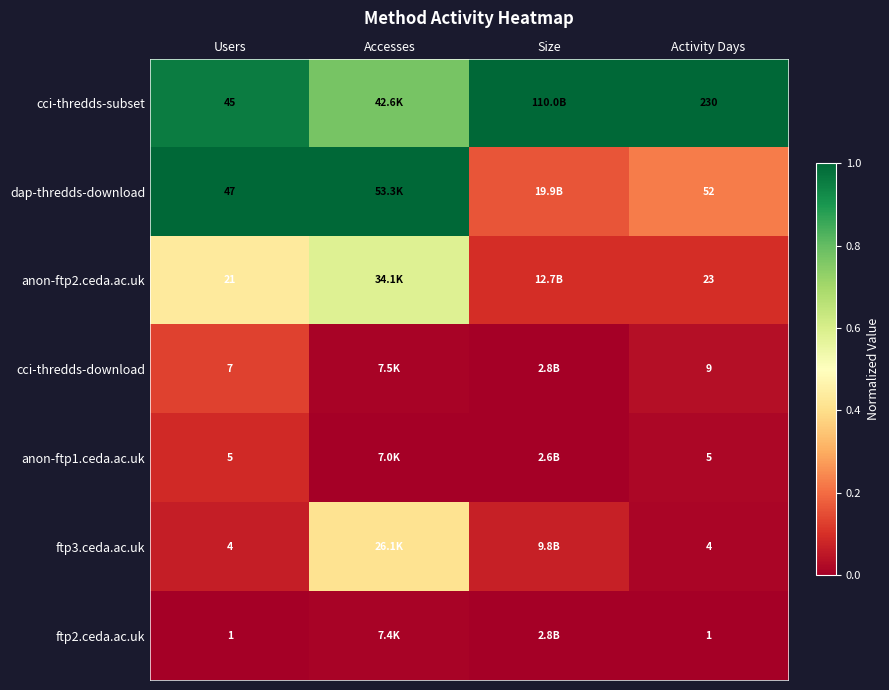

Is the value of ftp2.ceda.ac.uk at Size greater than the value of ftp3.ceda.ac.uk at Size?

No